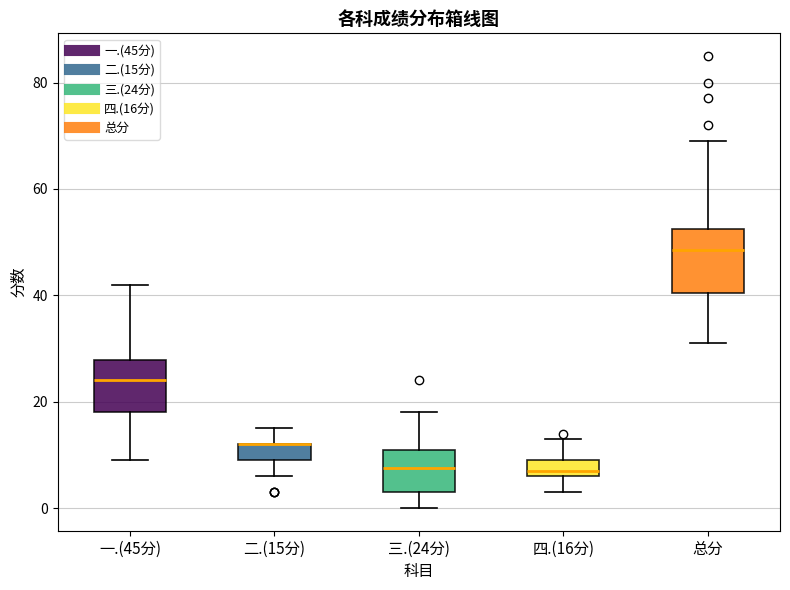

Reading left to right, read every box against the y-axis: the position of its median line, the range the box covers, and the ends of its whiskers. The values are not printed on the chart, so give them approximately, as read against the axis.

一.(45分): median 24, box 18 to 28, whiskers 10 to 42
二.(15分): median 12 (drawn on the box's upper edge), box 10 to 12, whiskers 6 to 16
三.(24分): median 8, box 4 to 12, whiskers 0 to 18
四.(16分): median 8, box 6 to 10, whiskers 4 to 14
总分: median 48, box 40 to 52, whiskers 32 to 70